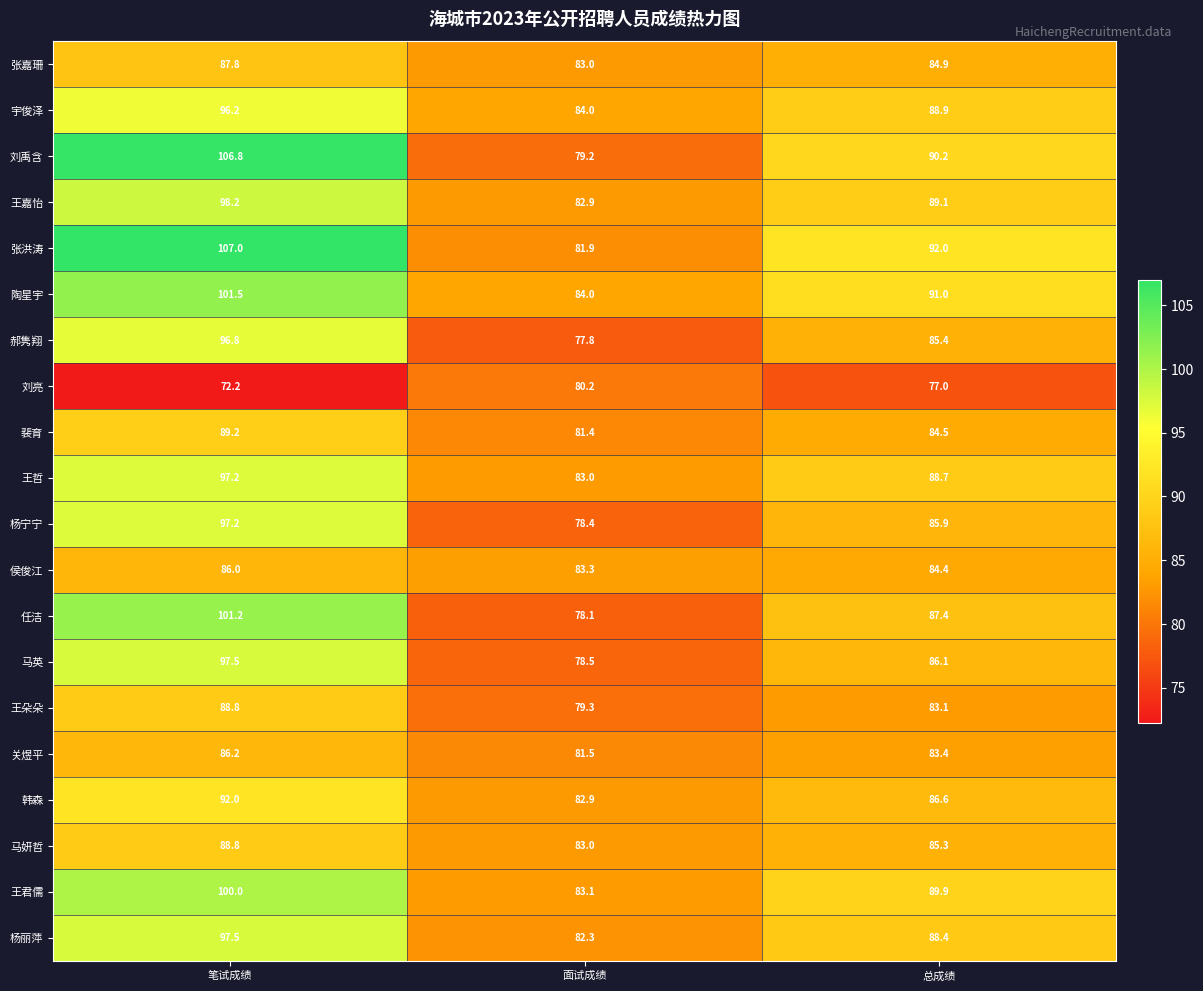

What is the sum of all 韩森 values?

261.5